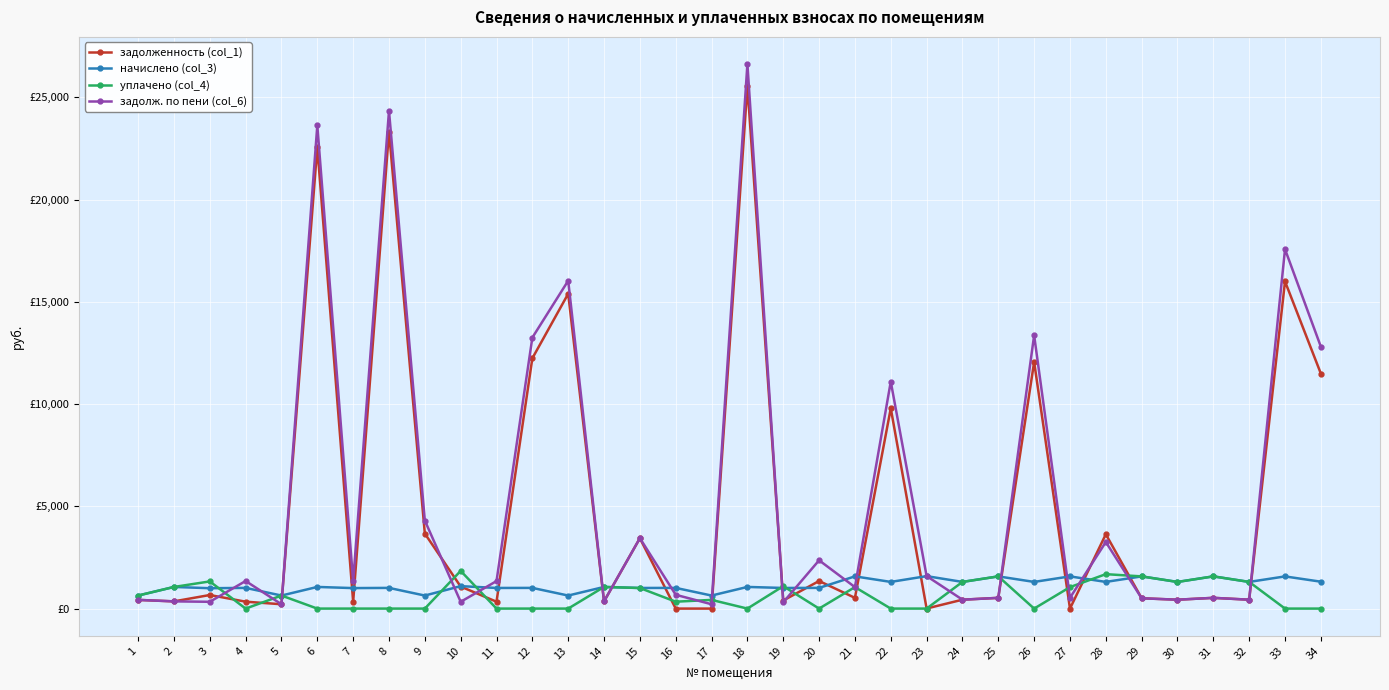

Does the chart have visible grid lines?

Yes